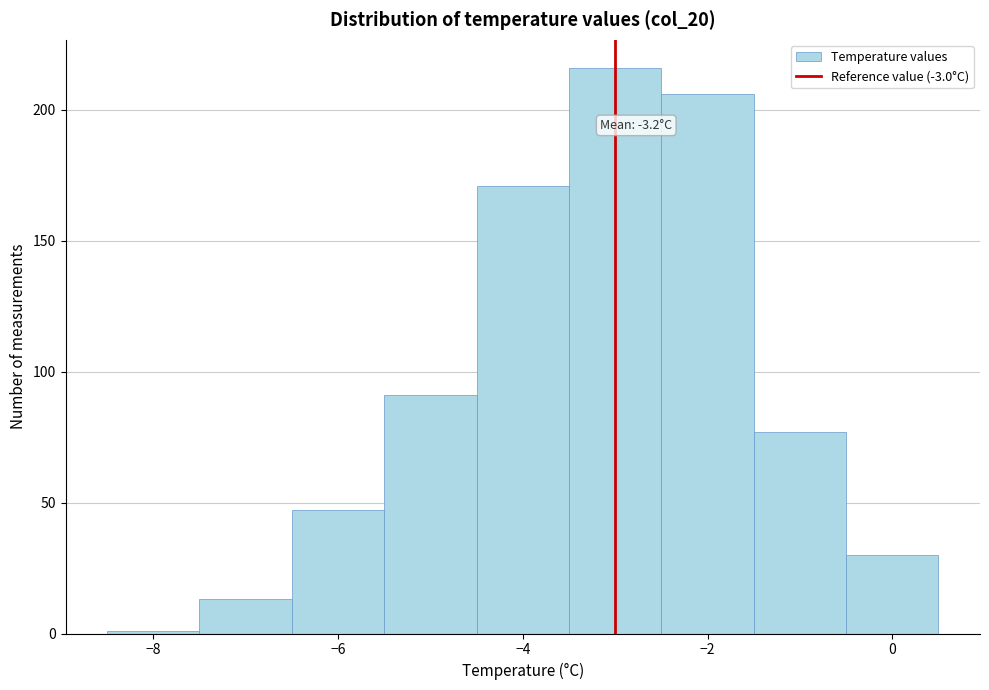

Which range on the x-axis has the tallest bar?

-3.5 to -2.5